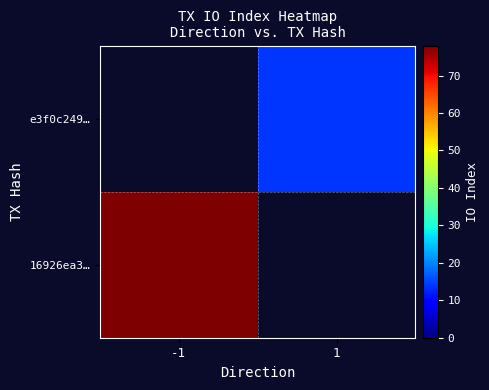

How many series are shown in this chart?

2